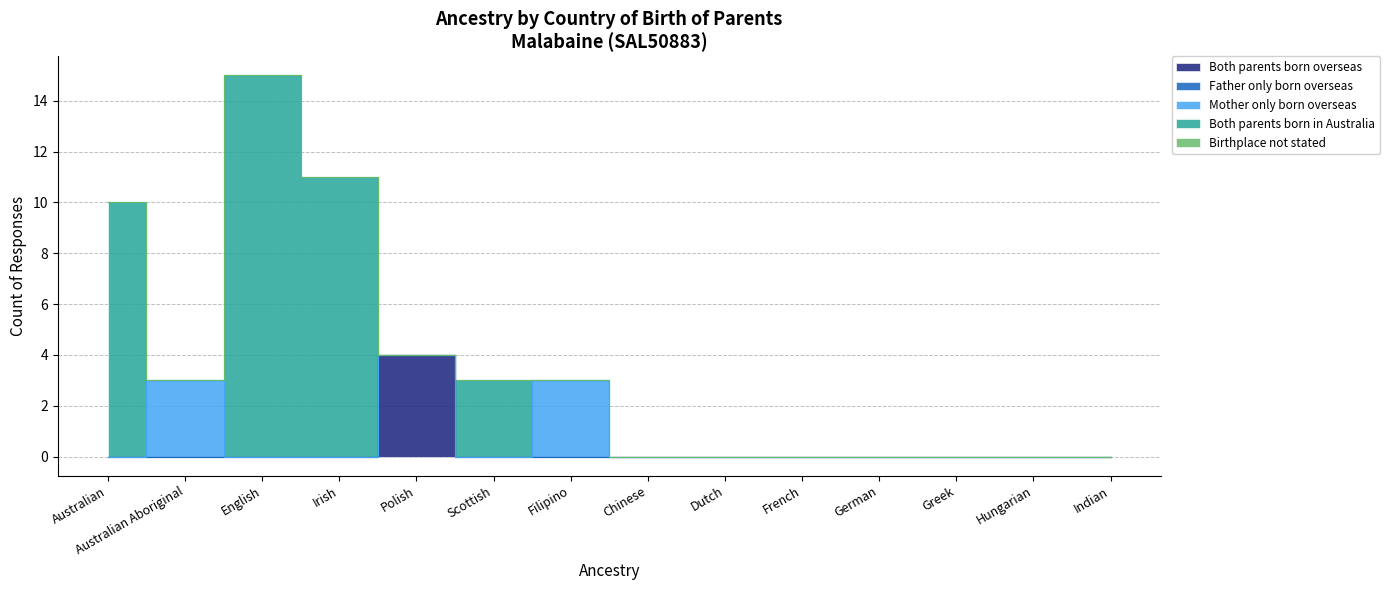

What is the maximum value shown in the chart?

15